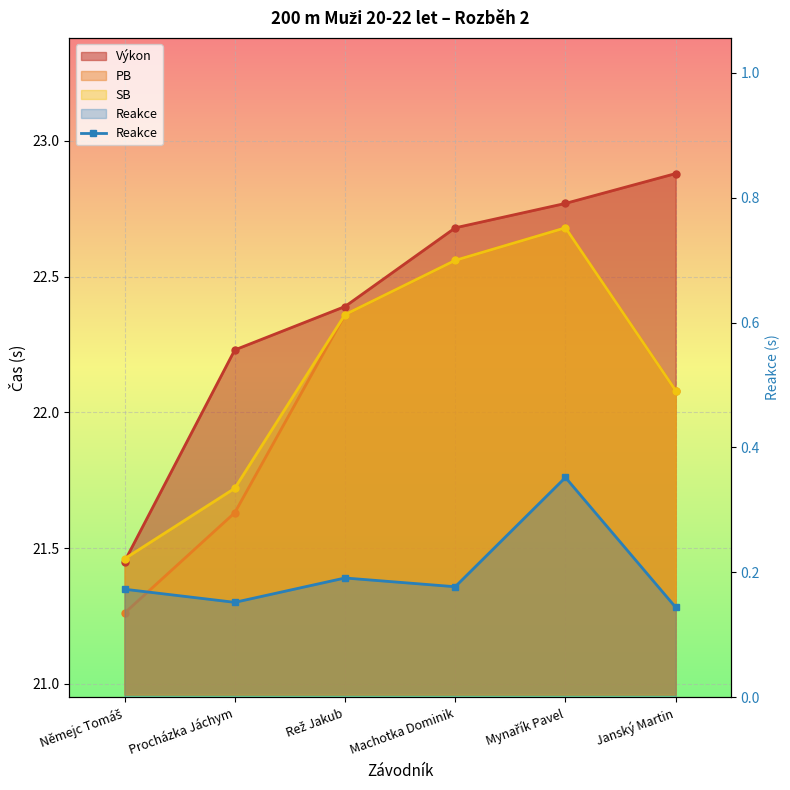

Reading left to right, transcribe all the data shown in this chart.

Němejc Tomáš=0.2	Procházka Jáchym=0.2	Rež Jakub=0.2	Machotka Dominik=0.2	Mynařík Pavel=0.4	Janský Martin=0.1